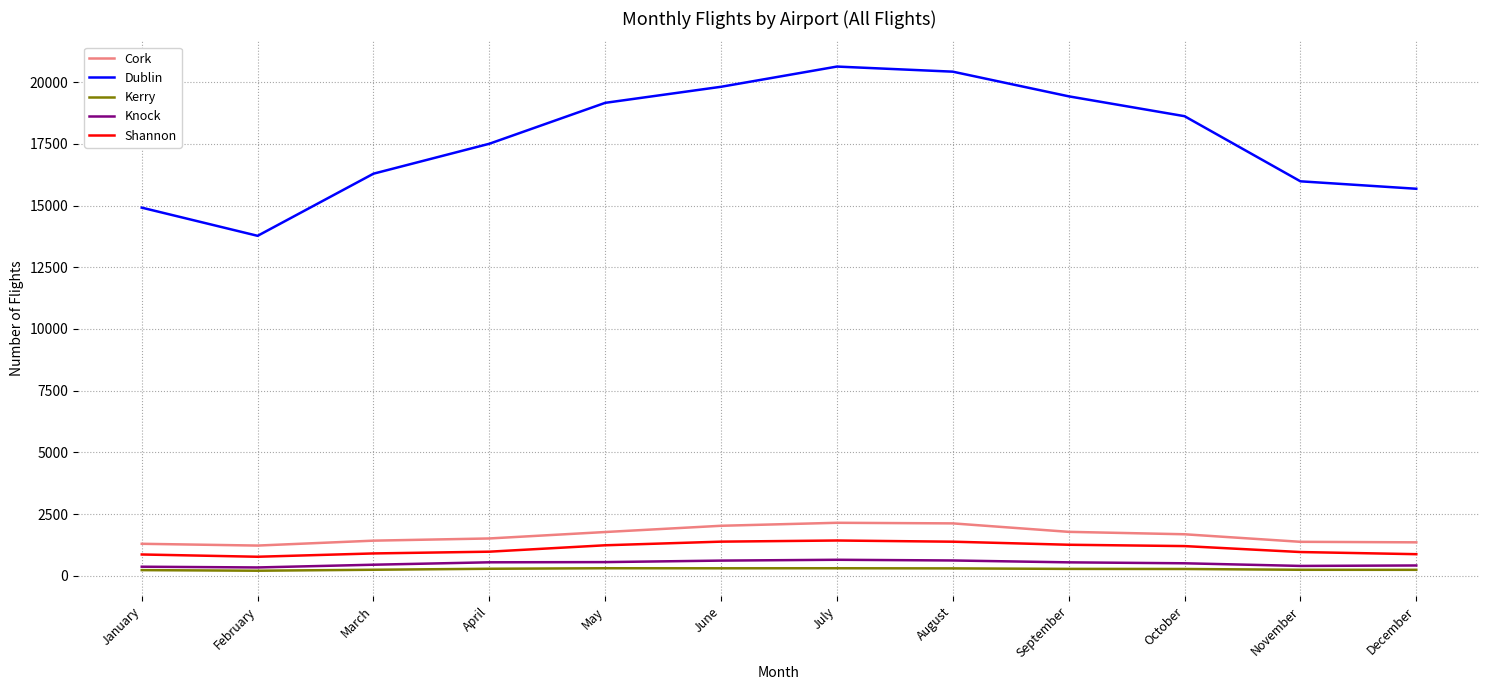

The Knock series shows 398 at November. True or false?

True